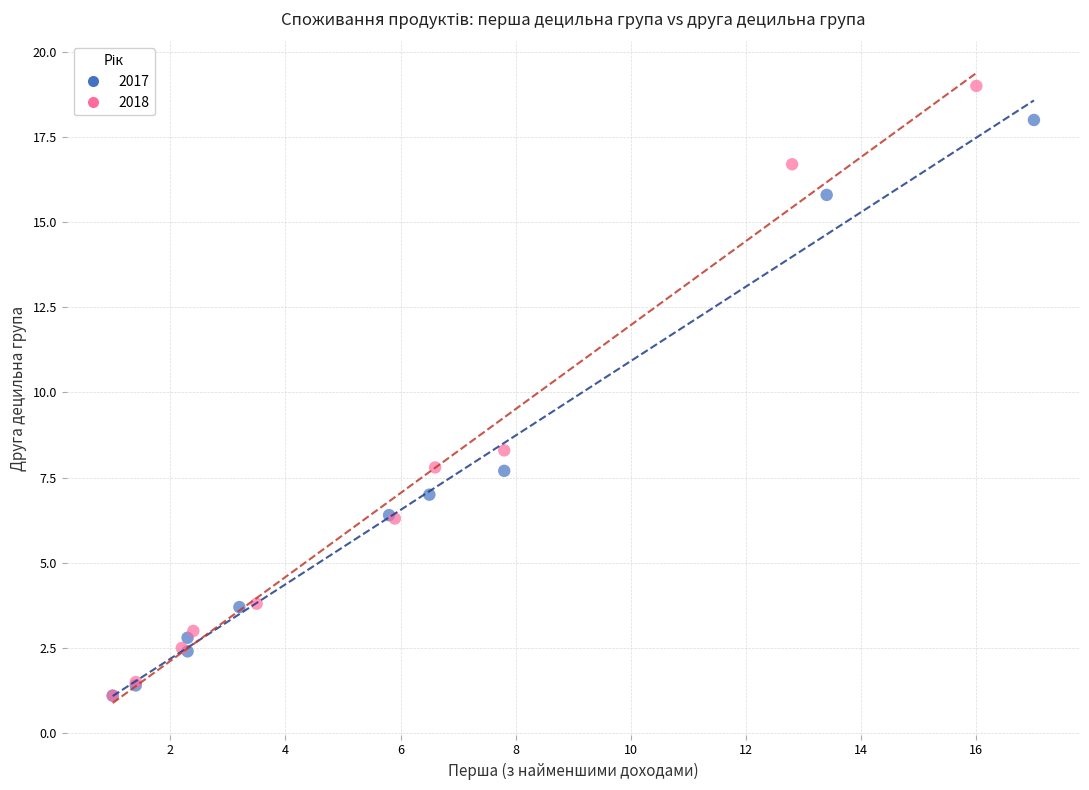

Which series contains the highest Y value?

2018